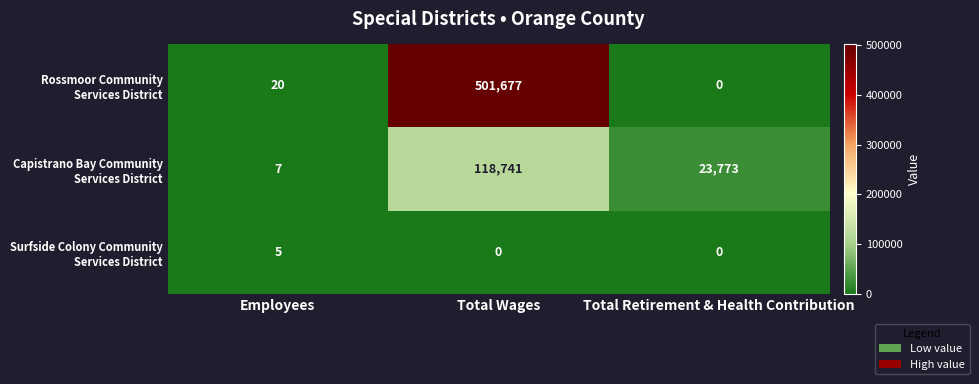

At which category is the sum across all series the highest?

Total Wages